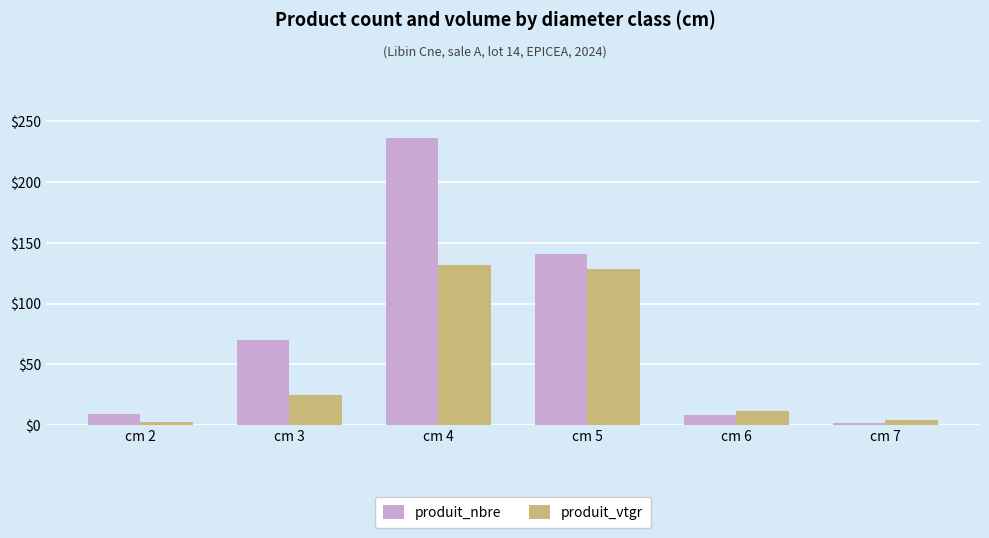

What is the value of the produit_vtgr bar at the 2nd from the left?

24.6